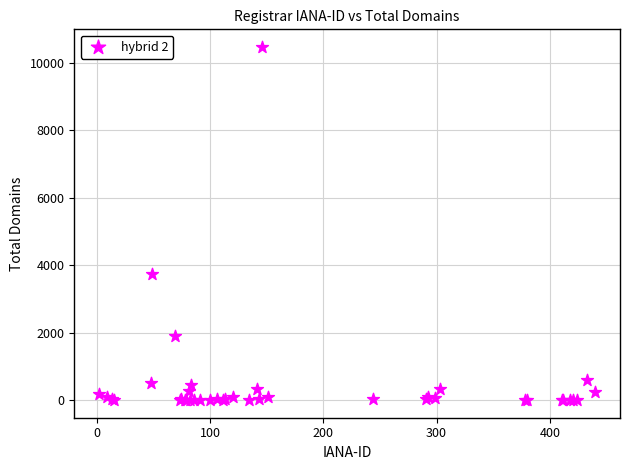

What Y value in the scatter plot is closest to 5237?

3726